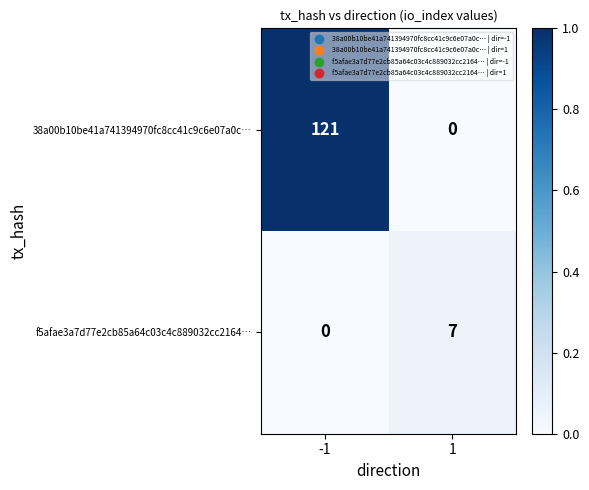

List the series in order of their overall mean, lowest first.

f5afae3a7d77e2cb85a64c03c4c889032cc2164…, 38a00b10be41a741394970fc8cc41c9c6e07a0c…